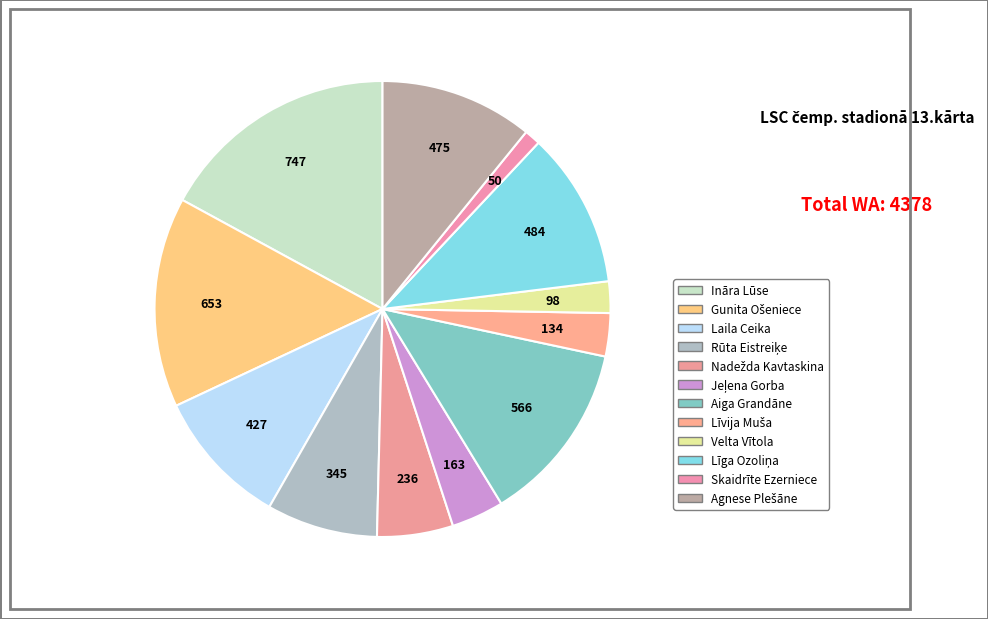

Which slice is the smallest?

Skaidrīte Ezerniece